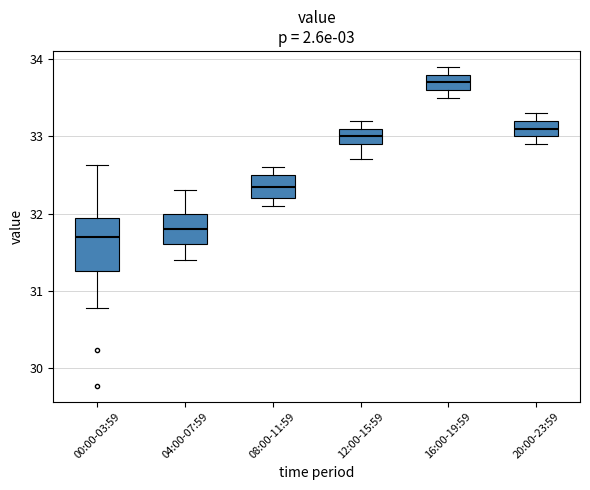

Where is the upper edge of the box for 00:00-03:59 on the y-axis? The values are not printed on the chart, so give them approximately, as read against the axis.

31.9